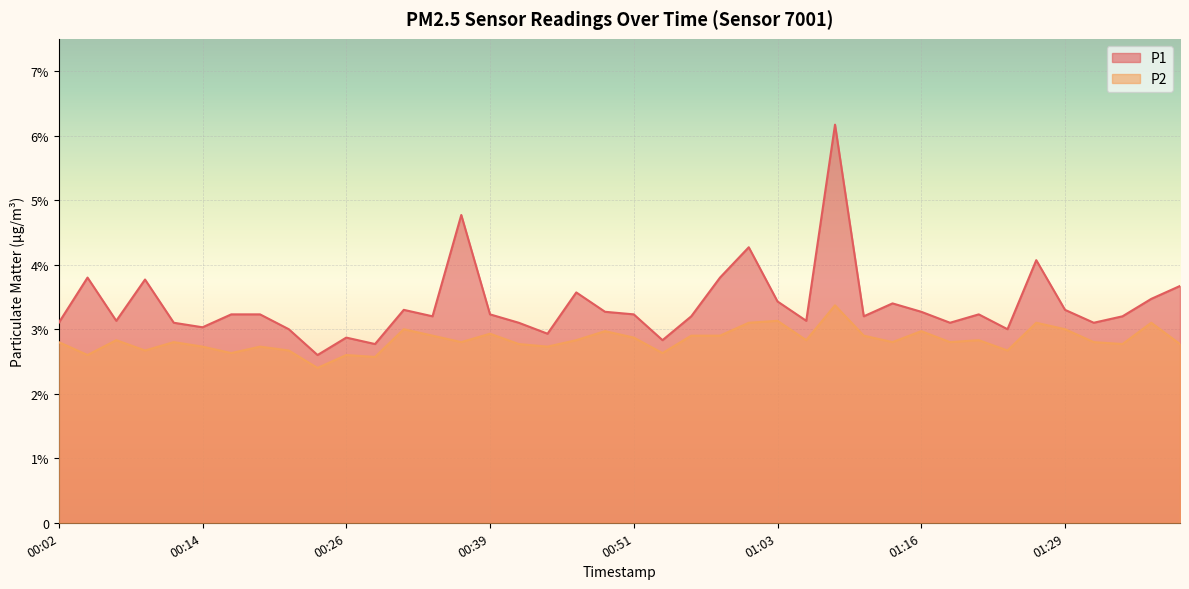

True or false: P2 and P1 cross at least once.

False